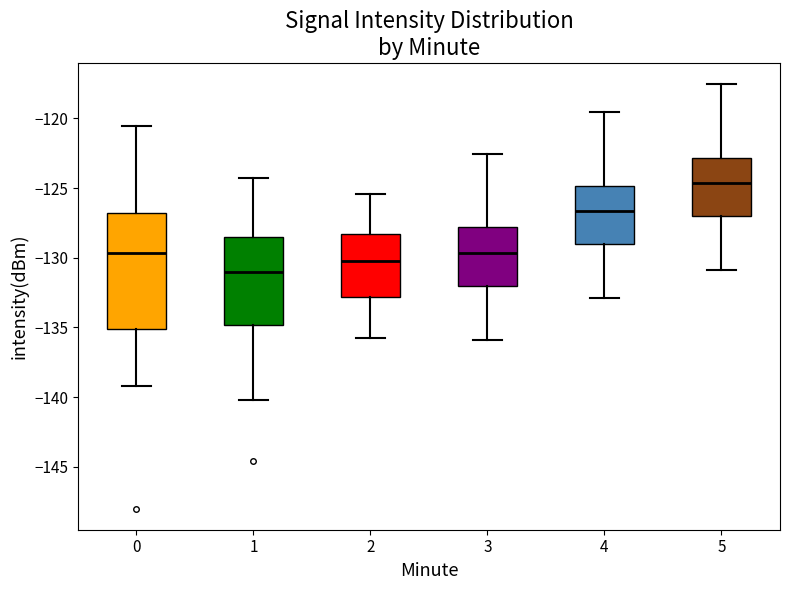

Reading left to right, transcribe this box plot: for each box, give where its median line is, the range the box spans, and where its two whiskers end, as read against the y-axis. The values are not printed on the chart, so give them approximately, as read against the axis.

0: median -129.5, box -135.0 to -127.0, whiskers -139.0 to -120.5
1: median -131.0, box -135.0 to -128.5, whiskers -140.0 to -124.5
2: median -130.0, box -133.0 to -128.5, whiskers -136.0 to -125.5
3: median -129.5, box -132.0 to -128.0, whiskers -136.0 to -122.5
4: median -126.5, box -129.0 to -125.0, whiskers -133.0 to -119.5
5: median -124.5, box -127.0 to -123.0, whiskers -131.0 to -117.5